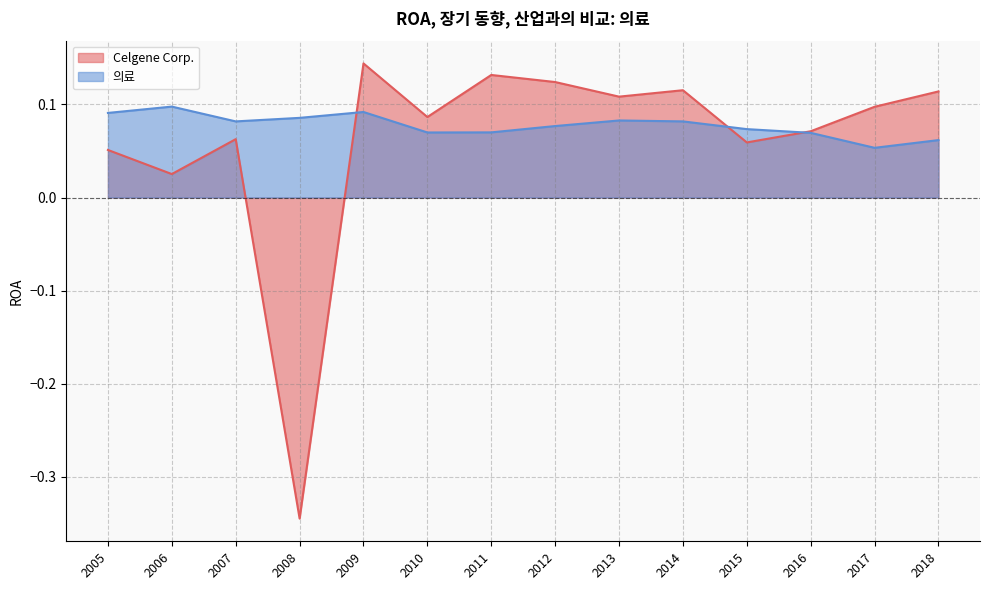

Is it true that Celgene Corp. equals 0.0 at 2005?

False